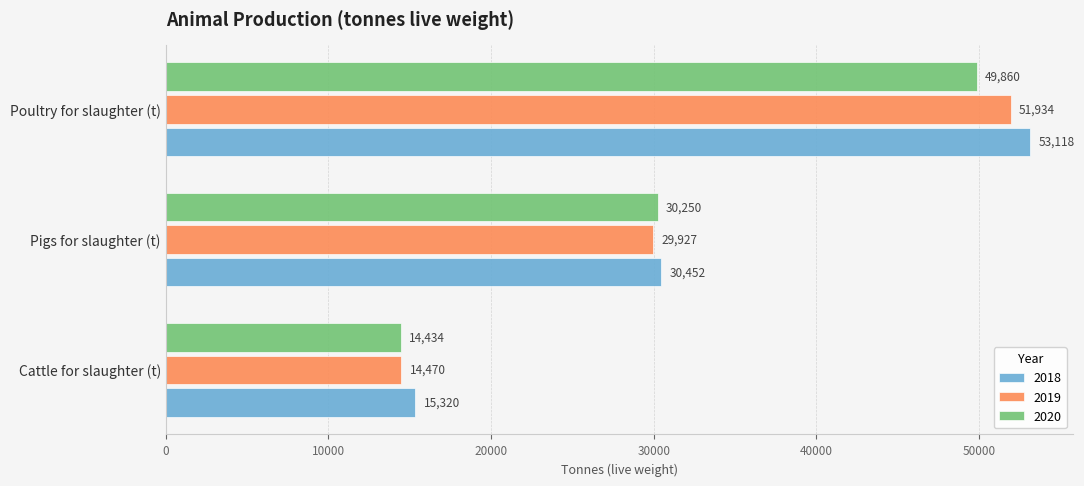

Which series changed the most between Cattle for slaughter (t) and Poultry for slaughter (t)?

2018